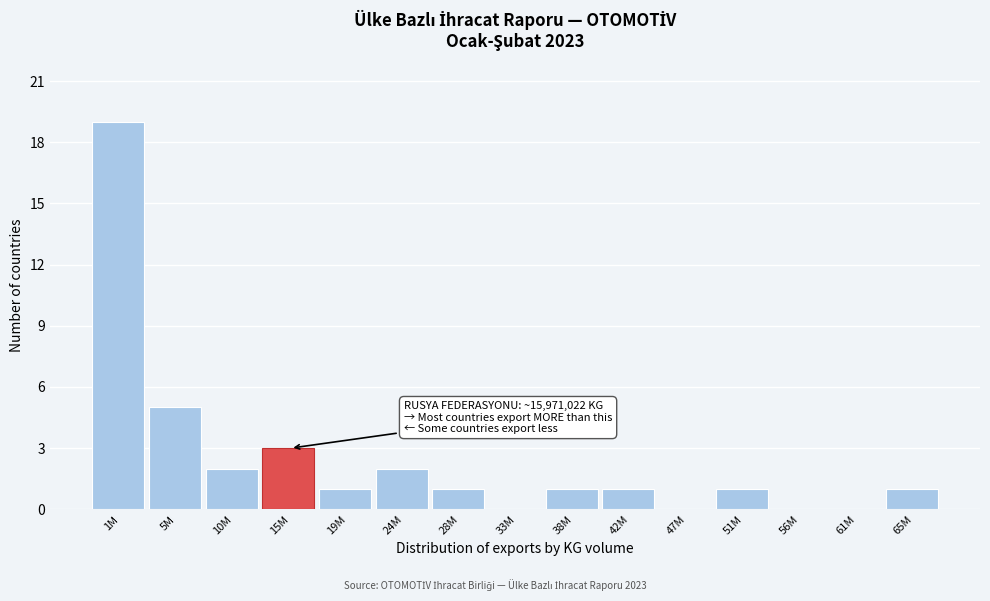

Reading right to left, what are all the values shown in this chart?

65M=1	61M=0	56M=0	51M=1	47M=0	42M=1	38M=1	33M=0	28M=1	24M=2	19M=1	15M=3	10M=2	5M=5	1M=19